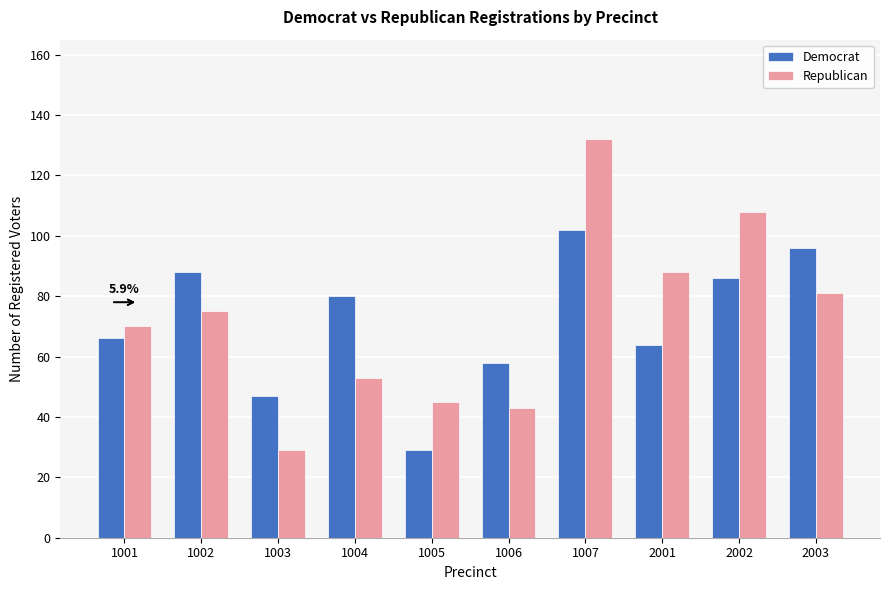

Between 1002 and 1004, which series saw the biggest shift?

Republican